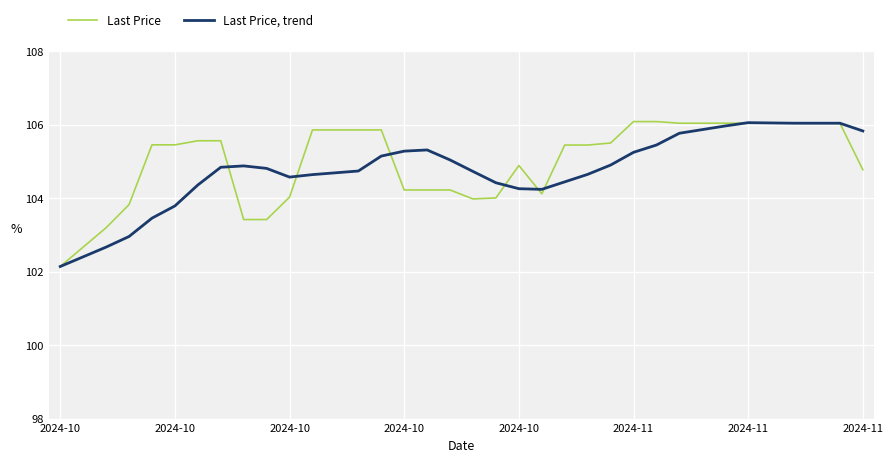

Rank the series by their average value, from highest to lowest.

Last Price, Last Price, trend